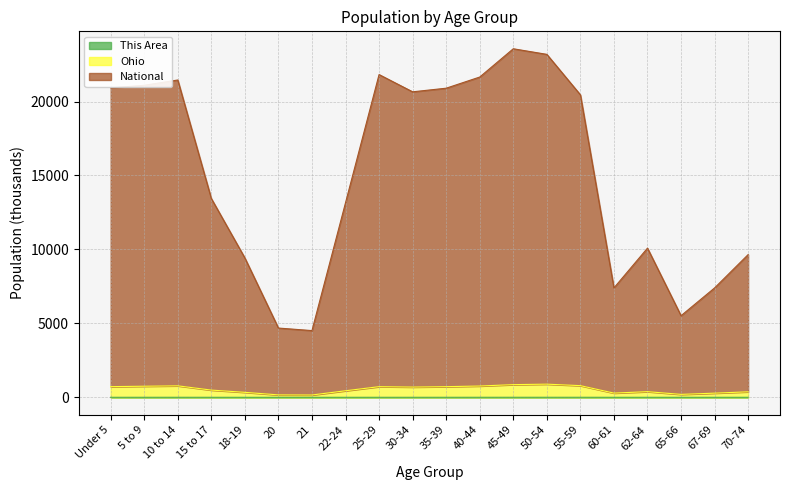

Reading left to right, transcribe all the data shown in this chart.

This Area: Under 5=1.5	5 to 9=1.9	10 to 14=2.2	15 to 17=1.4	18-19=0.6	20=0.2	21=0.2	22-24=0.9	25-29=1.7	30-34=1.7	35-39=1.8	40-44=2.2	45-49=2.6	50-54=2.7	55-59=2.6	60-61=1.0	62-64=1.3	65-66=0.6	67-69=0.9	70-74=1.2
Ohio: Under 5=722.3	5 to 9=749.8	10 to 14=776.9	15 to 17=488.8	18-19=337.0	20=164.2	21=157.2	22-24=443.0	25-29=720.3	30-34=693.0	35-39=720.3	40-44=763.6	45-49=857.7	50-54=889.8	55-59=789.5	60-61=285.4	62-64=382.3	65-66=199.0	67-69=281.5	70-74=372.5
National: Under 5=20923.7	5 to 9=21098.5	10 to 14=21454.1	15 to 17=13443.0	18-19=9423.0	20=4683.3	21=4511.5	22-24=13155.6	25-29=21822.2	30-34=20655.1	35-39=20899.9	40-44=21654.6	45-49=23566.3	50-54=23187.9	55-59=20454.3	60-61=7399.1	62-64=10086.5	65-66=5518.9	67-69=7396.8	70-74=9650.7